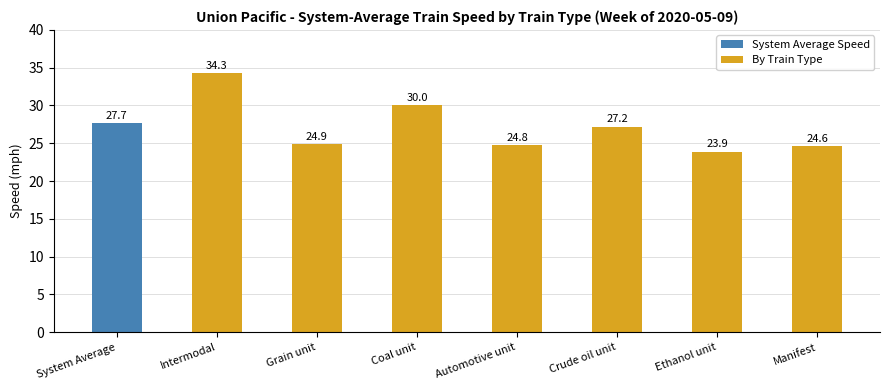

What is the difference between the second highest and minimum values in the By Train Type series?

6.1